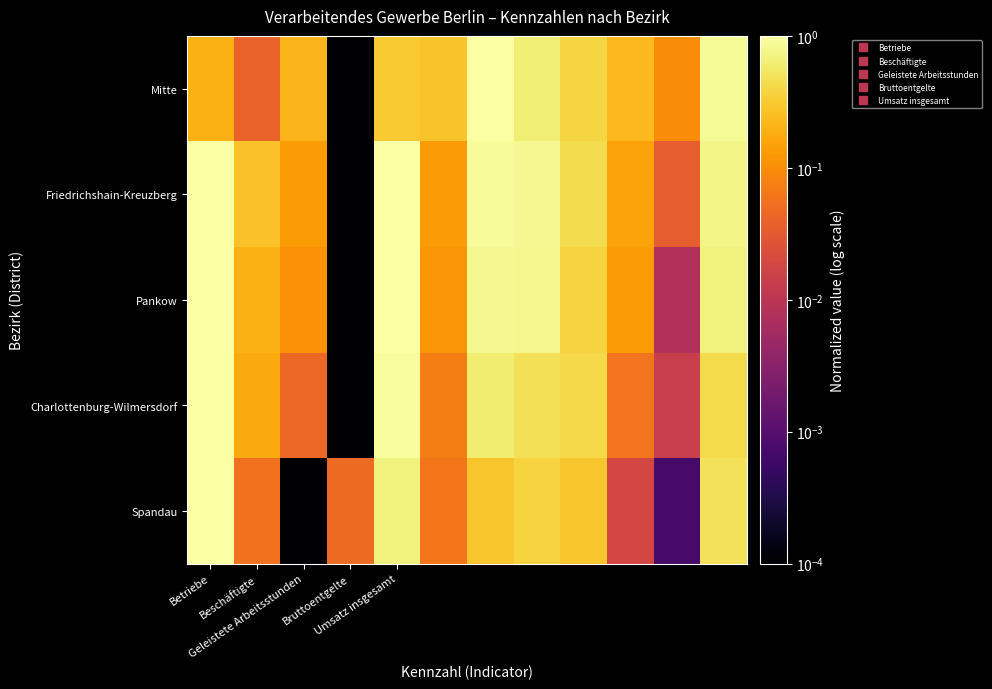

Reading left to right, extract all data points from this chart.

Mitte: 0.2	0.0	0.2	0.0	0.3	0.3	1.0	0.6	0.4	0.2	0.1	0.9
Friedrichshain-Kreuzberg: 1.0	0.3	0.1	0.0	1.0	0.1	0.9	0.8	0.4	0.1	0.0	0.7
Pankow: 1.0	0.2	0.1	0.0	1.0	0.1	0.8	0.8	0.4	0.1	0.0	0.7
Charlottenburg-Wilmersdorf: 1.0	0.2	0.0	0.0	0.9	0.1	0.6	0.5	0.4	0.1	0.0	0.4
Spandau: 1.0	0.1	0.0	0.0	0.7	0.1	0.3	0.4	0.3	0.0	0.0	0.5